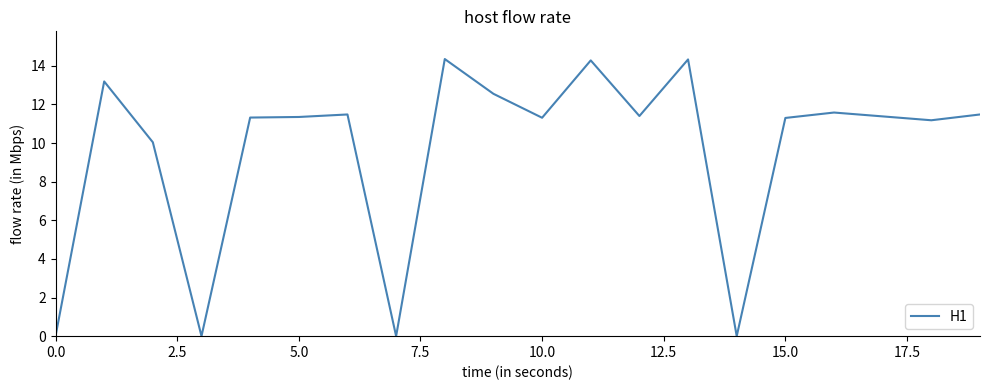

Is this an area chart (filled region under the line)?

No